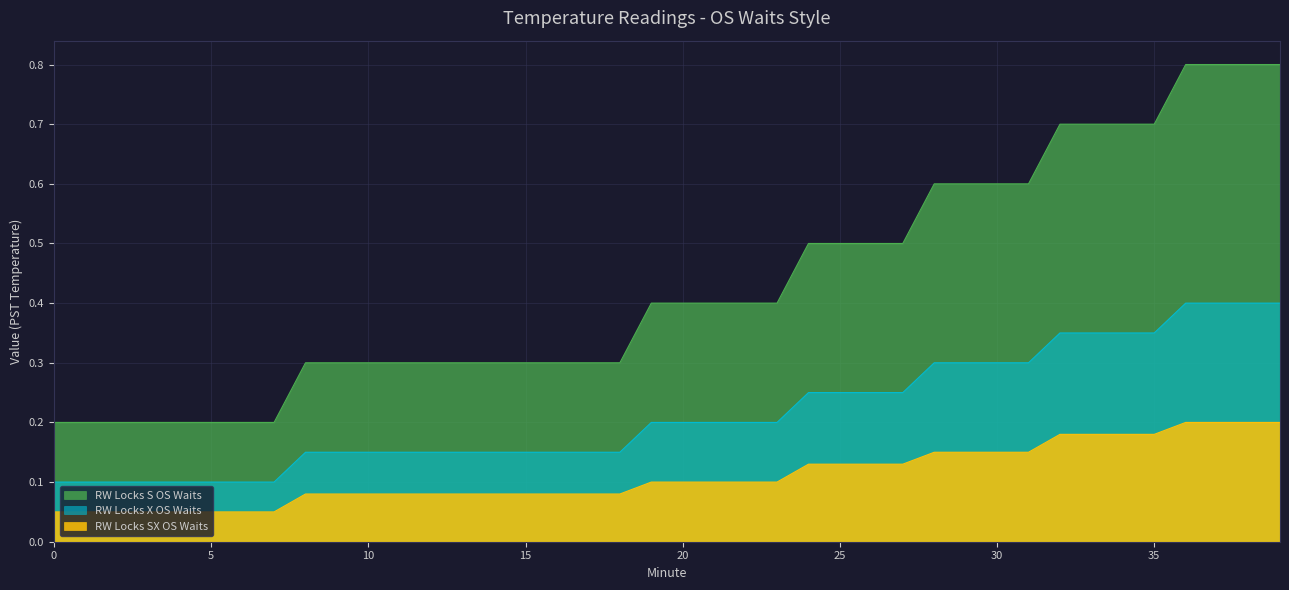

What is the difference between the maximum and minimum values in the RW Locks S OS Waits series?

0.6